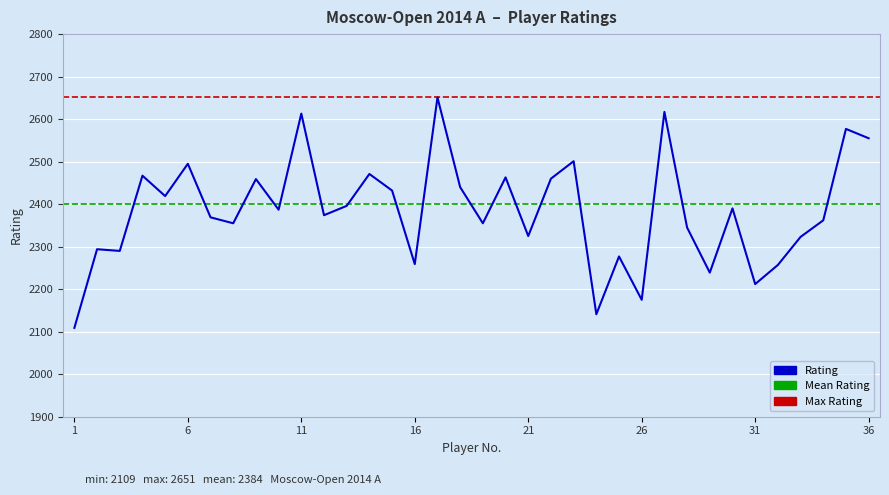

What is the average value?

2385